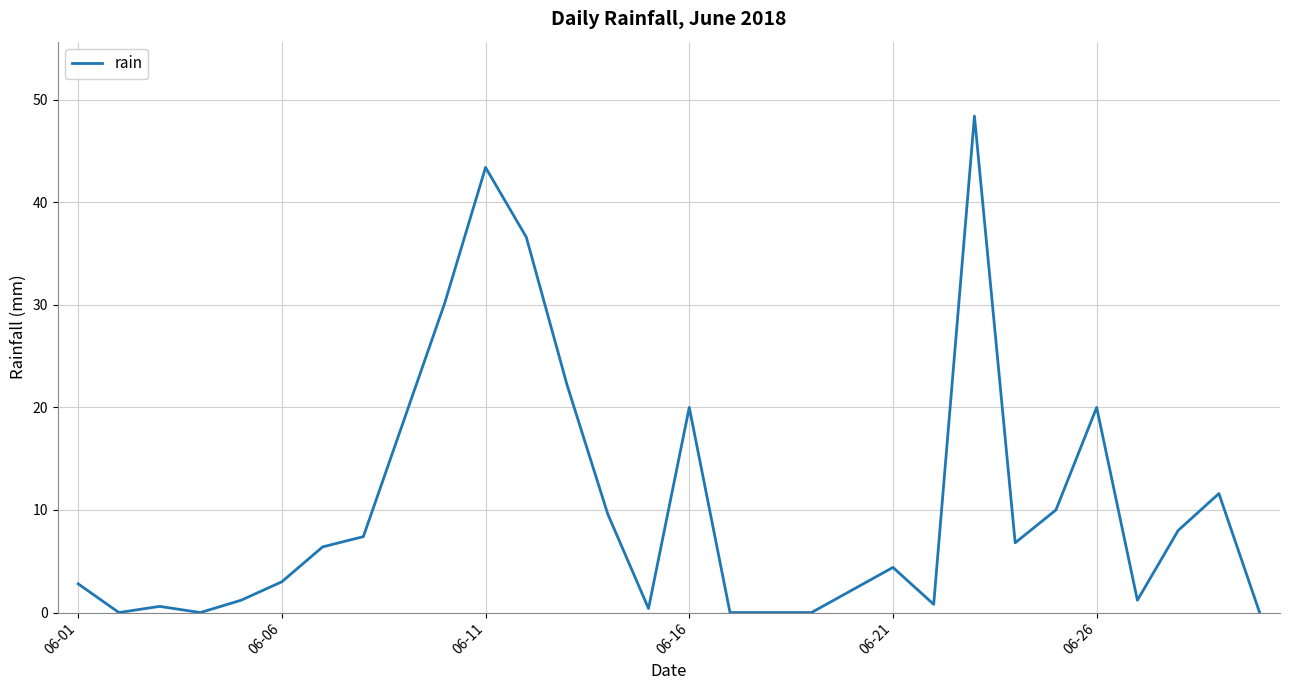

What is the difference between the maximum and minimum values?

48.4